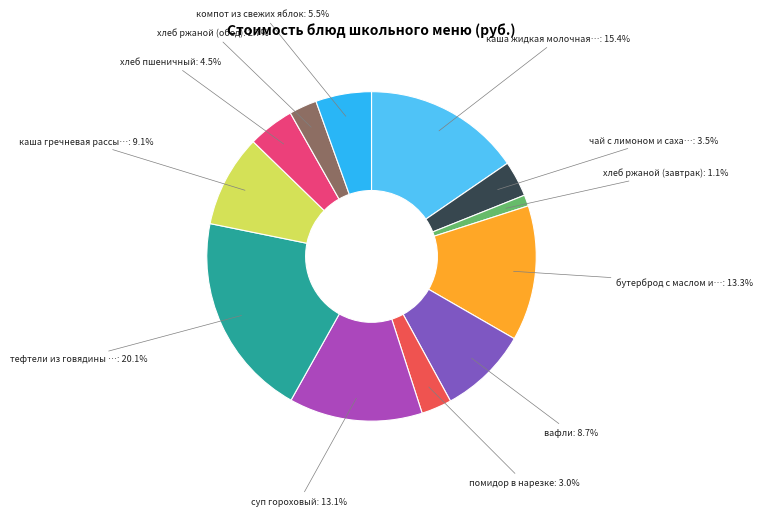

Does any single category account for the majority?

No